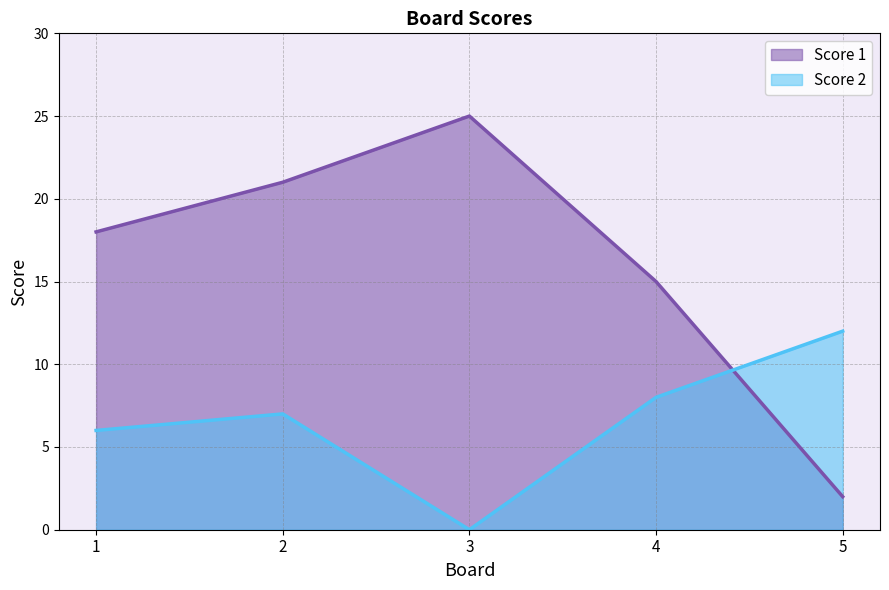

How many times do Score 2 and Score 1 cross each other?

1